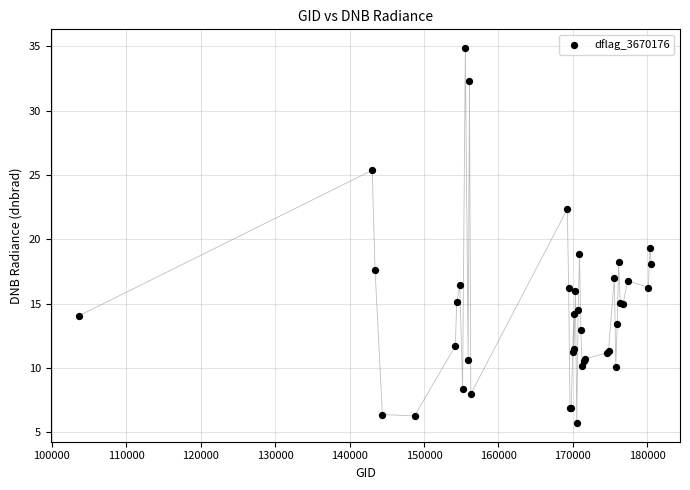

What Y value in the scatter plot is closest to 20?

19.3